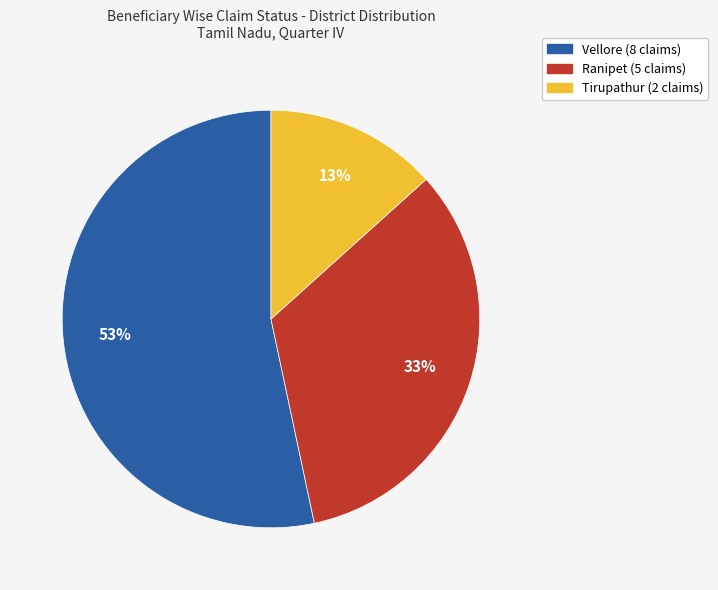

Do Vellore and Ranipet together represent more than half of the pie?

Yes